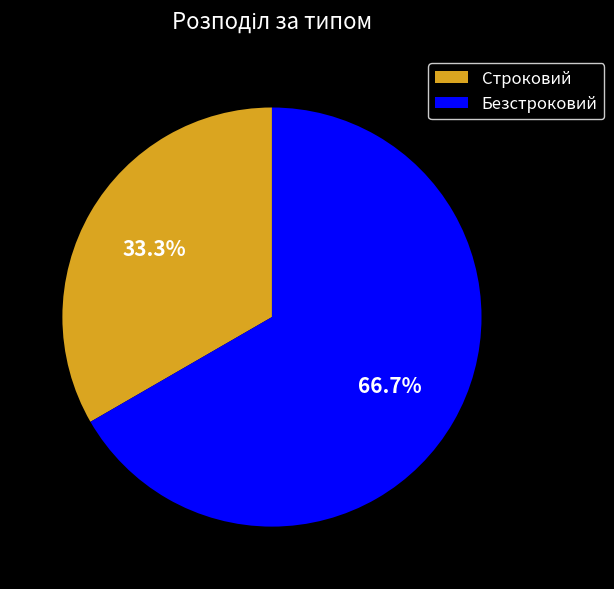

Count the number of slices in the pie.

2